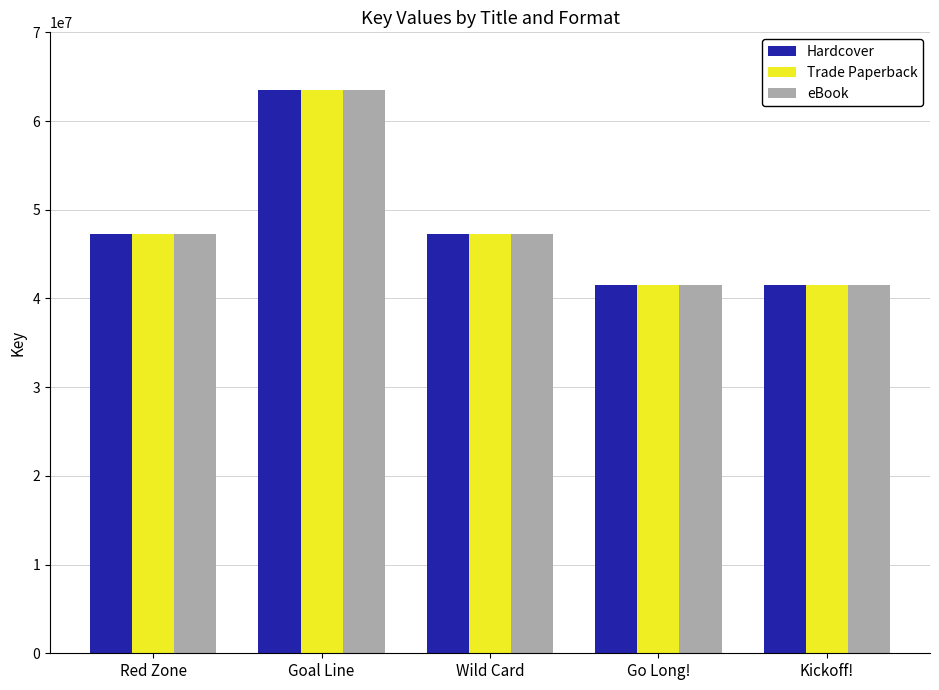

At which label does Hardcover first exceed 47281103?

Red Zone